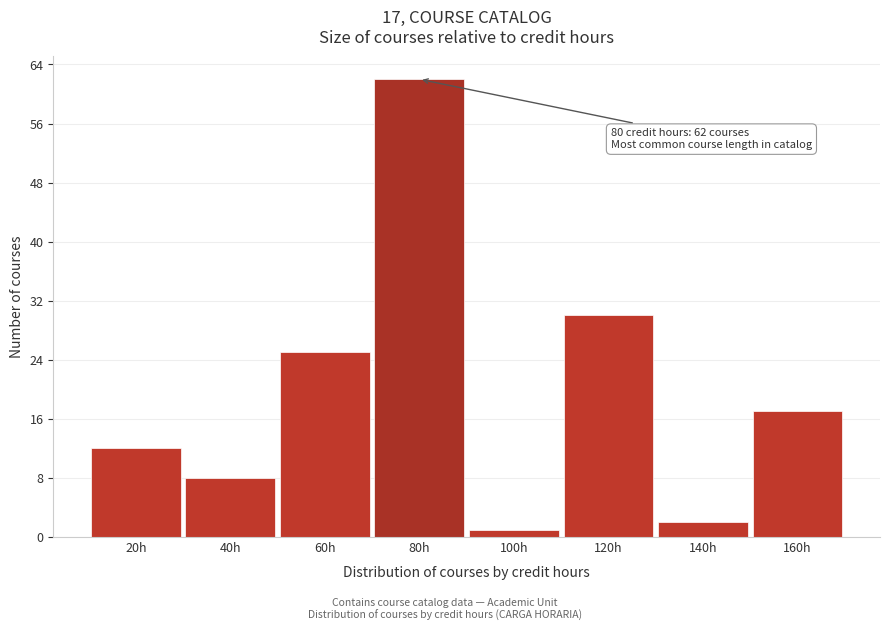

Reading left to right, list all the values displayed in this chart.

20h=12	40h=8	60h=25	80h=62	100h=1	120h=30	140h=2	160h=17